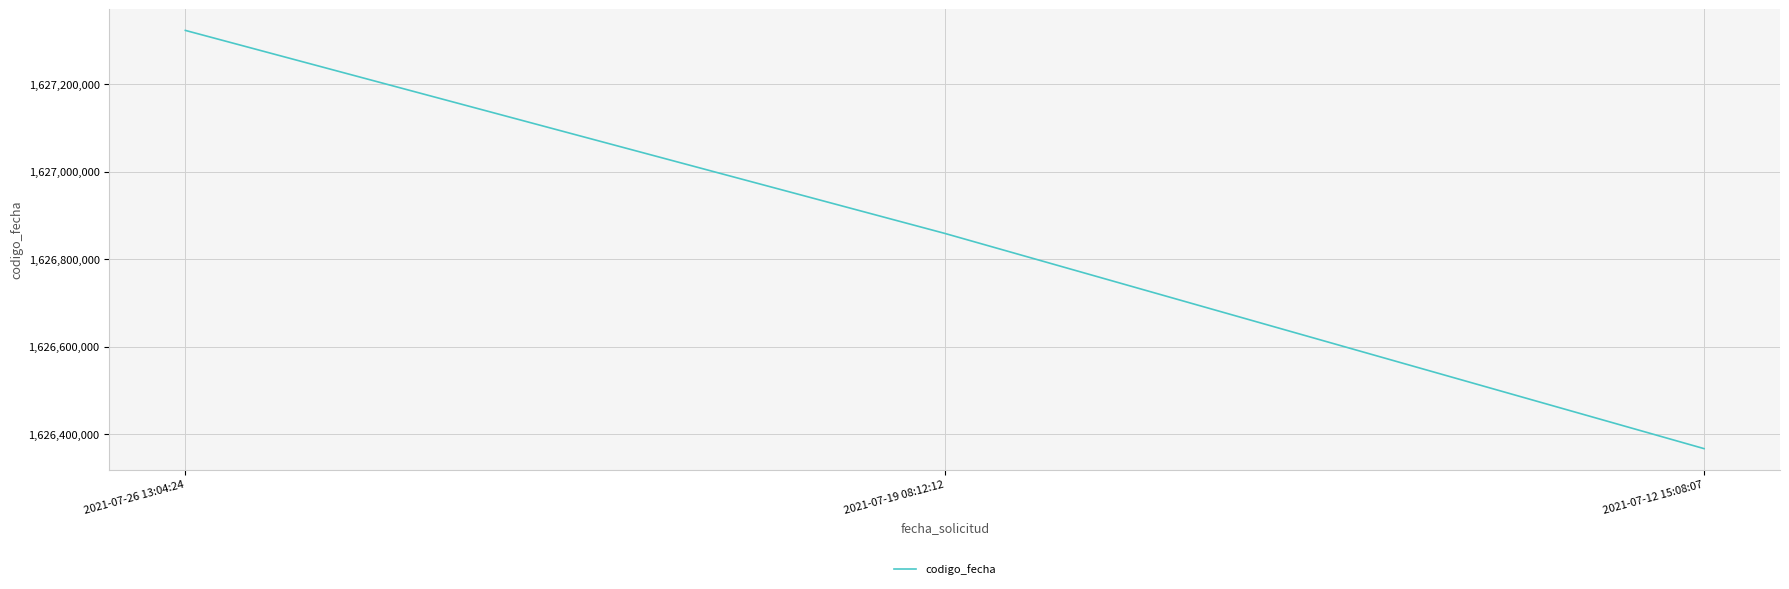

Reading right to left, list all the values displayed in this chart.

2021-07-12 15:08:07=1626367706	2021-07-19 08:12:12=1626859016	2021-07-26 13:04:24=1627322347